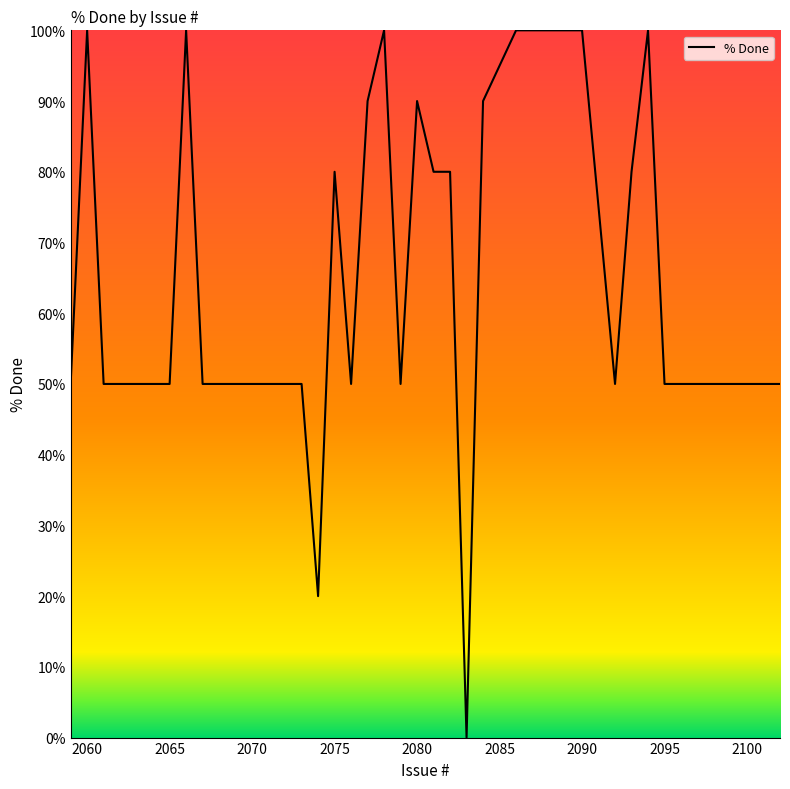

Count the values in the range 50 to 90.

31